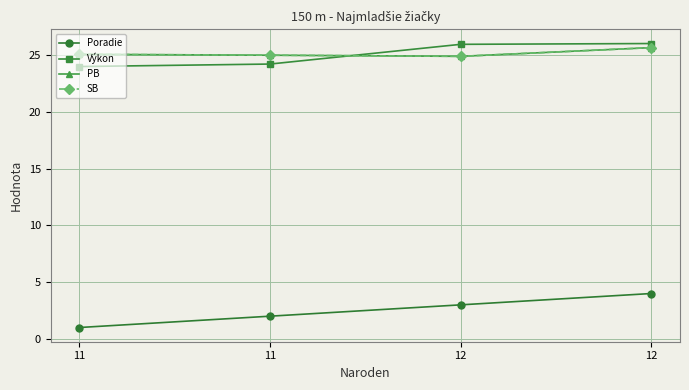

Is it true that PB equals 25.0 at 11?

True